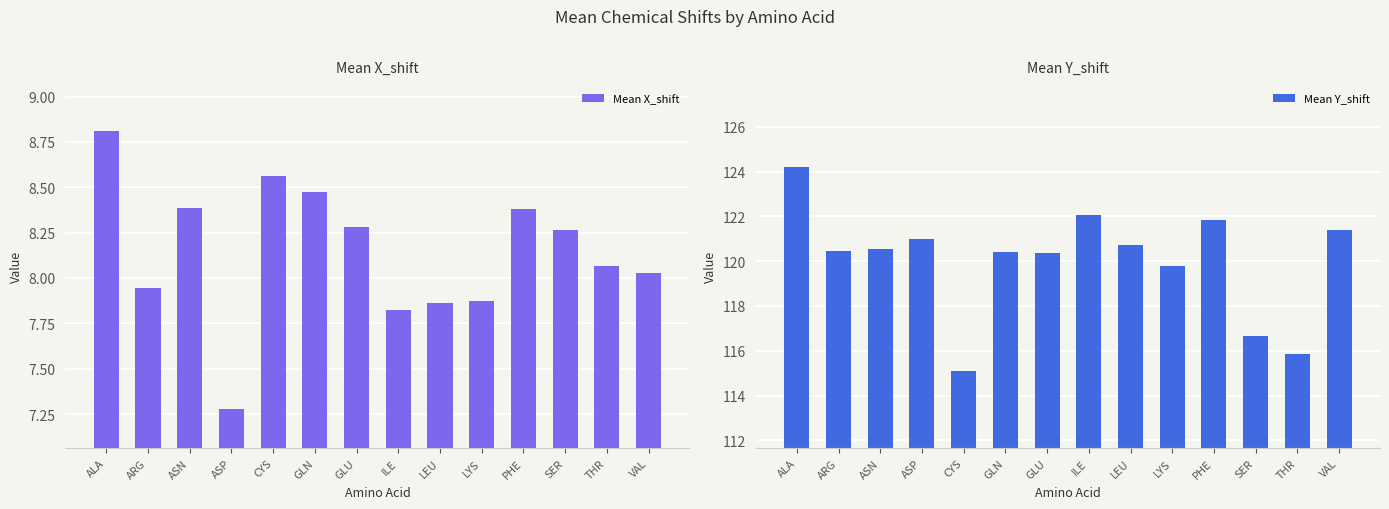

What is the maximum value for Mean Y_shift?

124.2